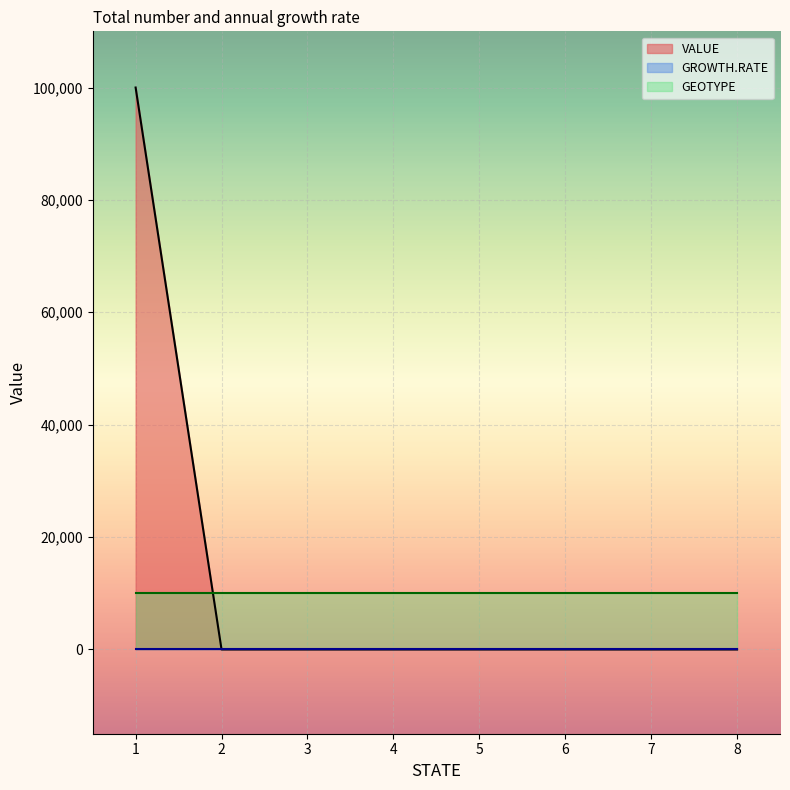

List the series in order of their peak value, lowest first.

GROWTH.RATE, GEOTYPE, VALUE